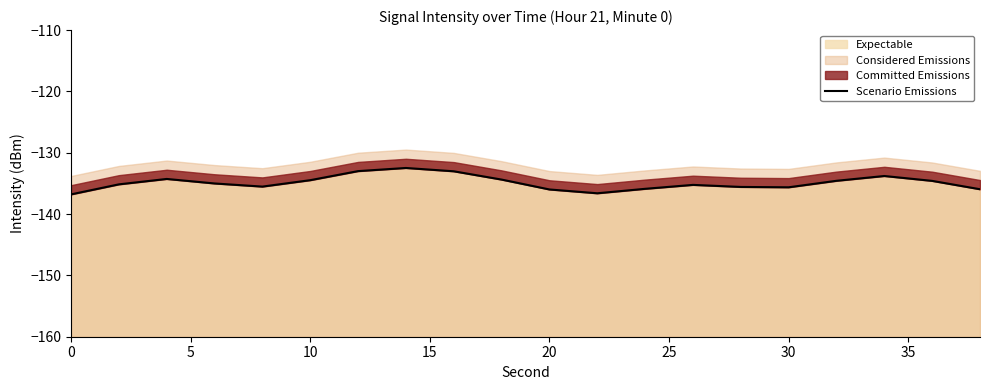

What is the minimum value shown in the chart?

-136.8